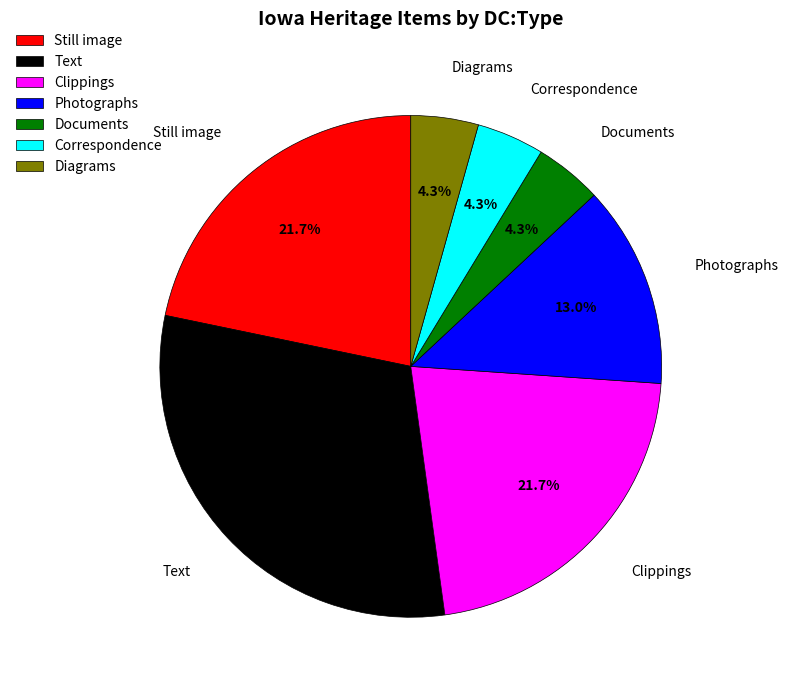

Do Documents and Text together represent more than half of the pie?

No